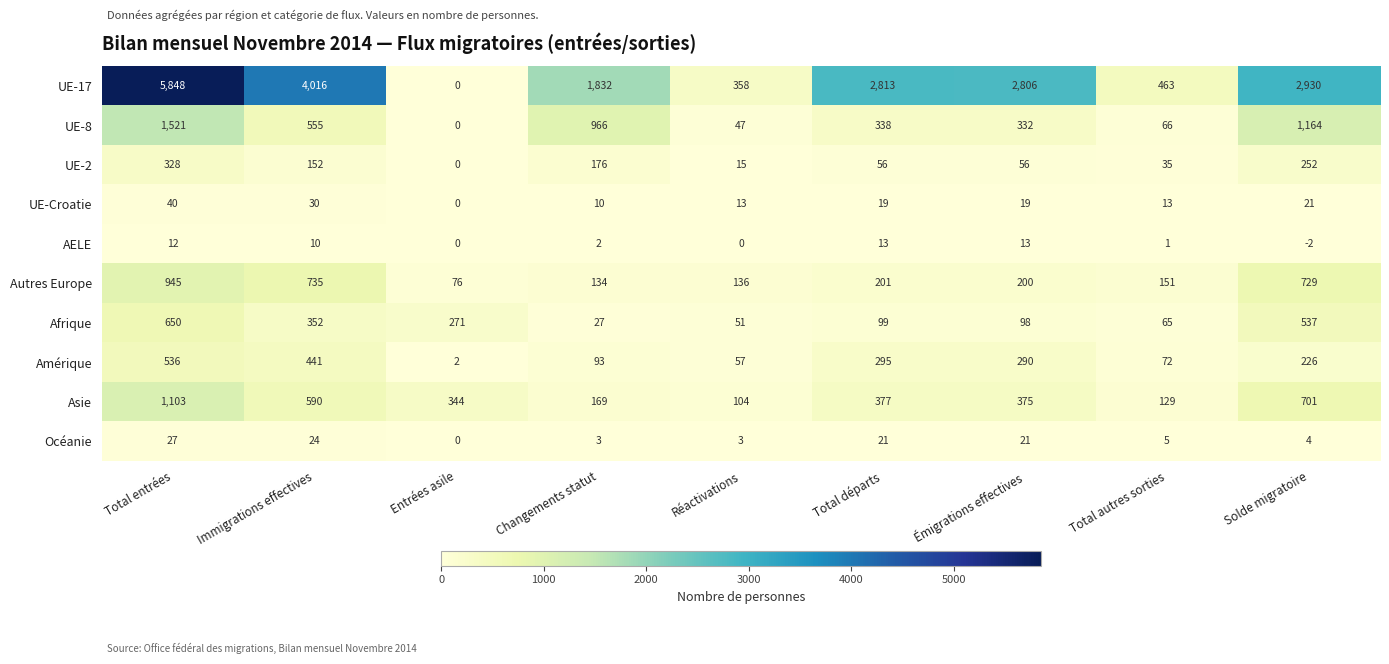

The value of Océanie at Total entrées is 27. True or false?

True